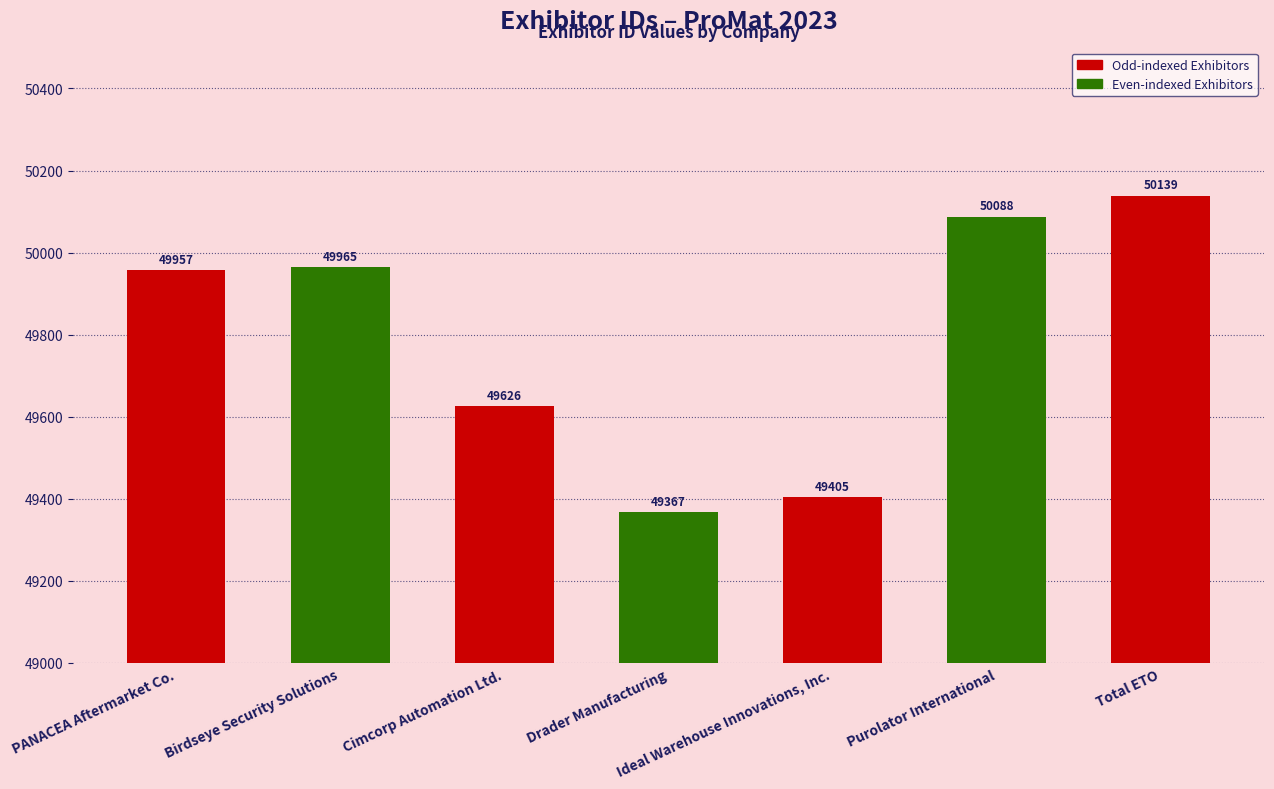

What is the difference between the maximum and second lowest values?

734